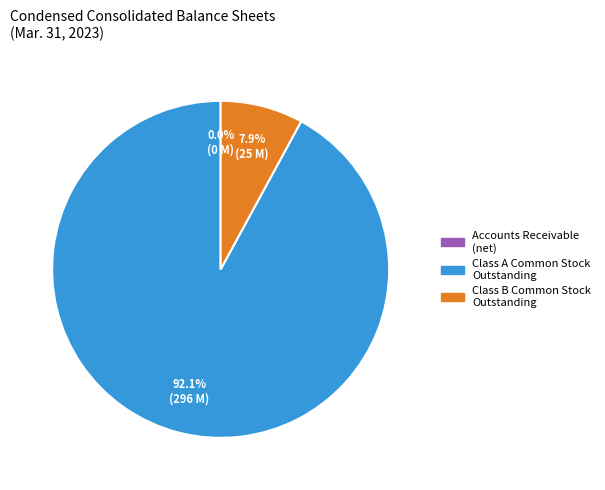

Is there a majority slice in this chart?

Yes